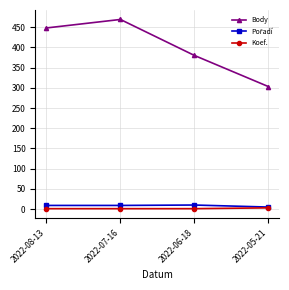

Does the chart display data point markers on the line(s)?

Yes